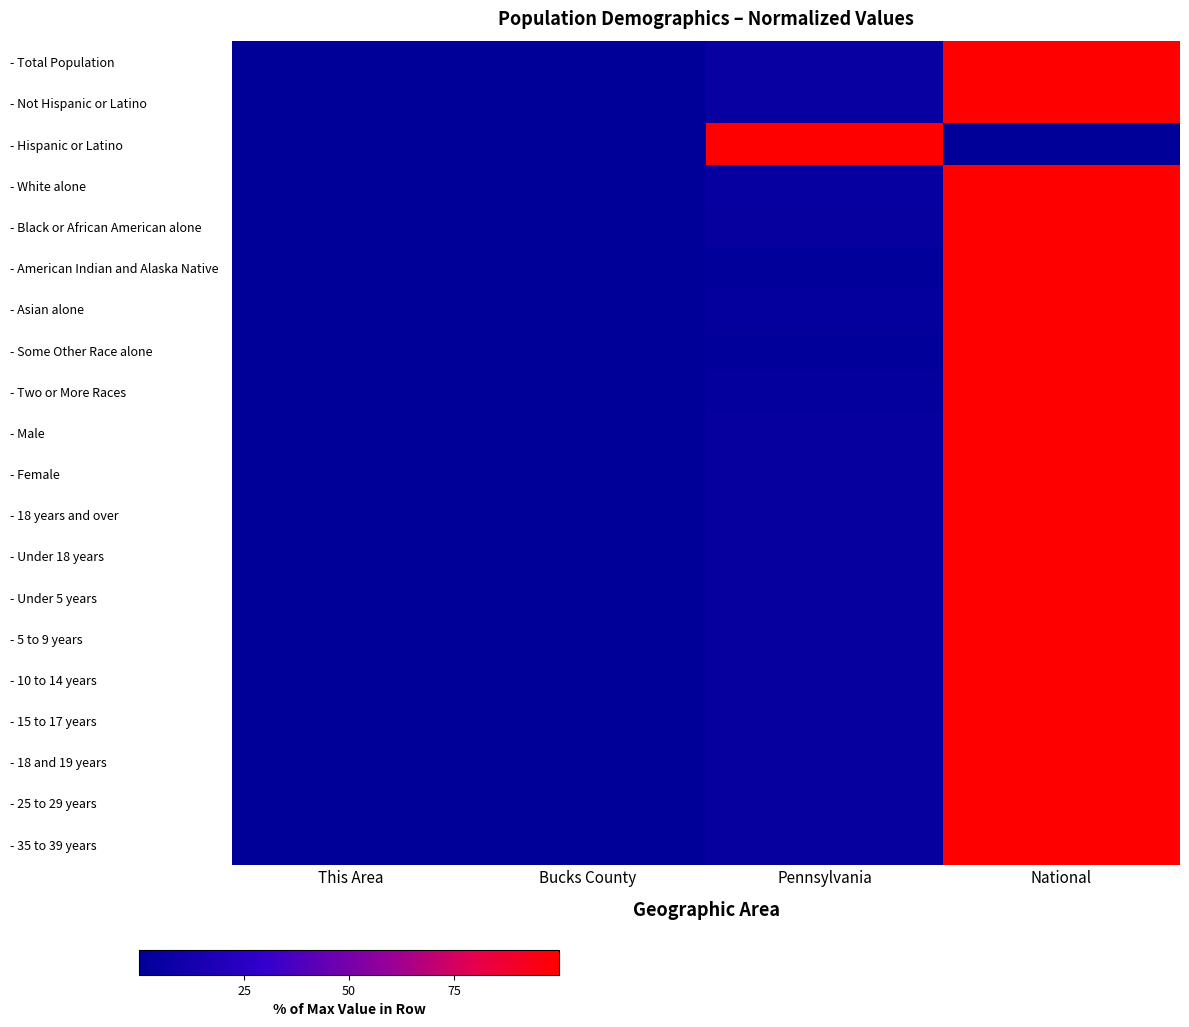

How many data points does each series have?

4